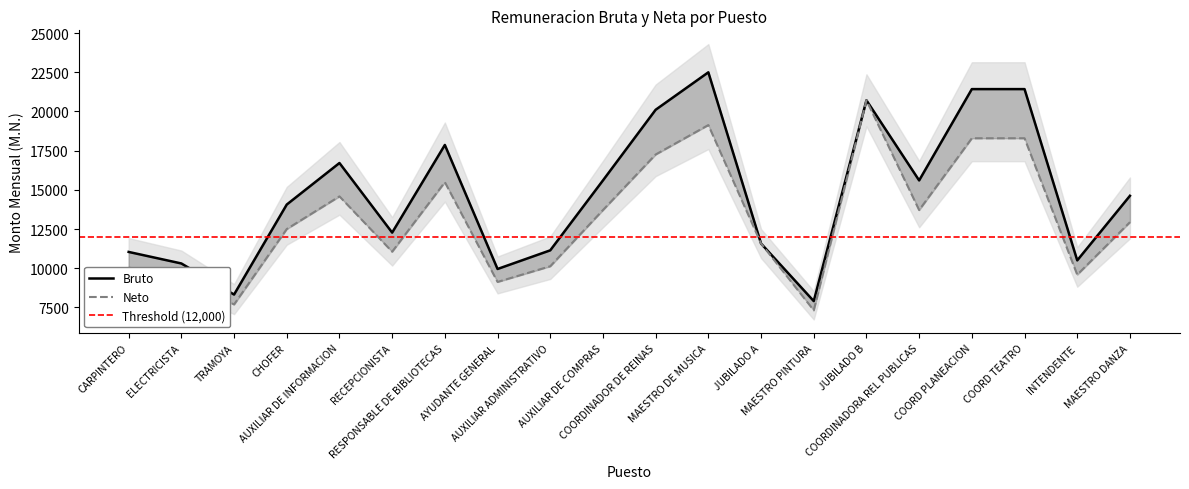

How many lines are shown in the chart?

2